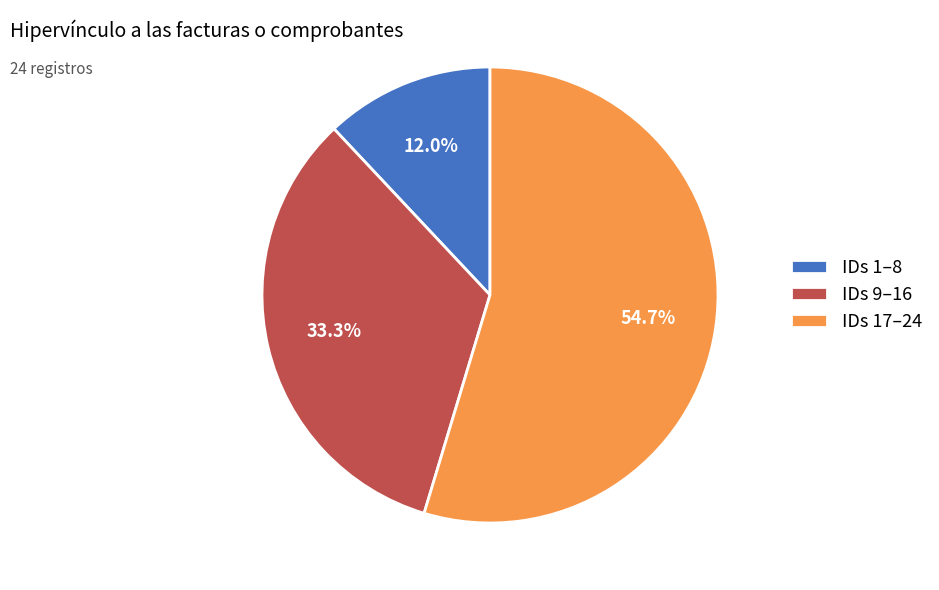

Which category has the biggest portion of the pie?

IDs 17–24